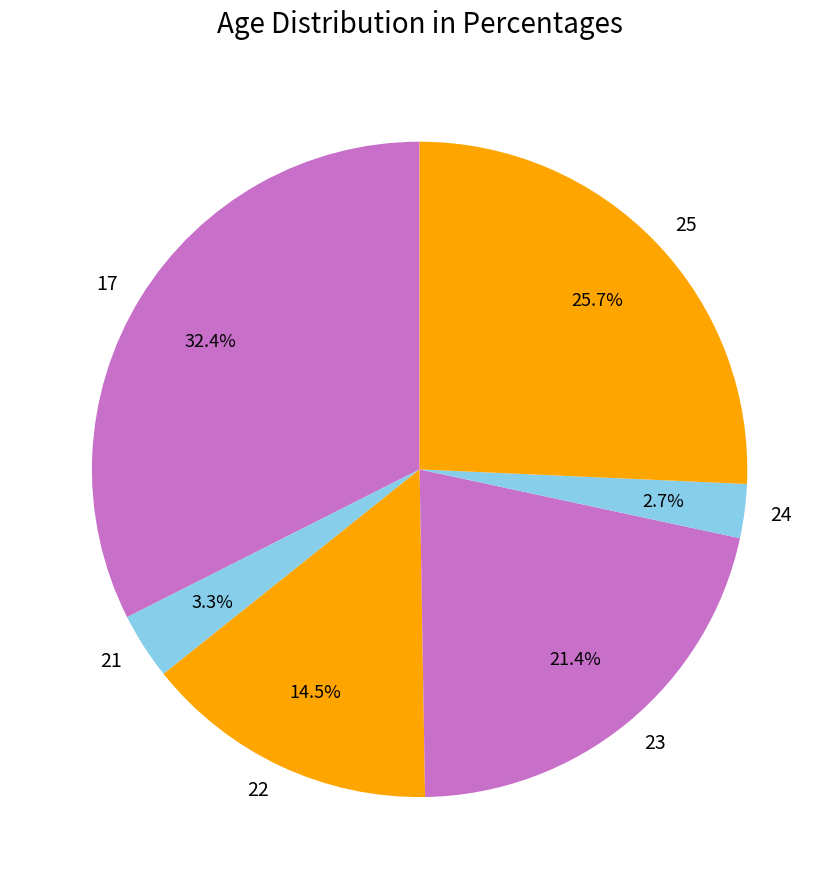

The 21 slice represents 3% of the pie. True or false?

True